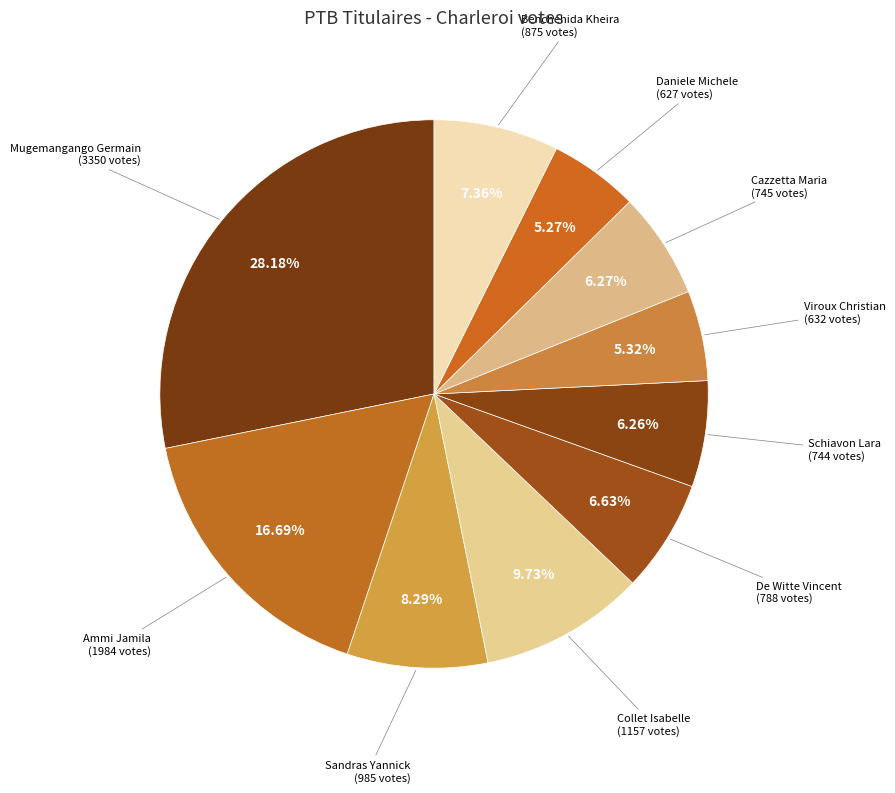

Count the number of slices in the pie.

10